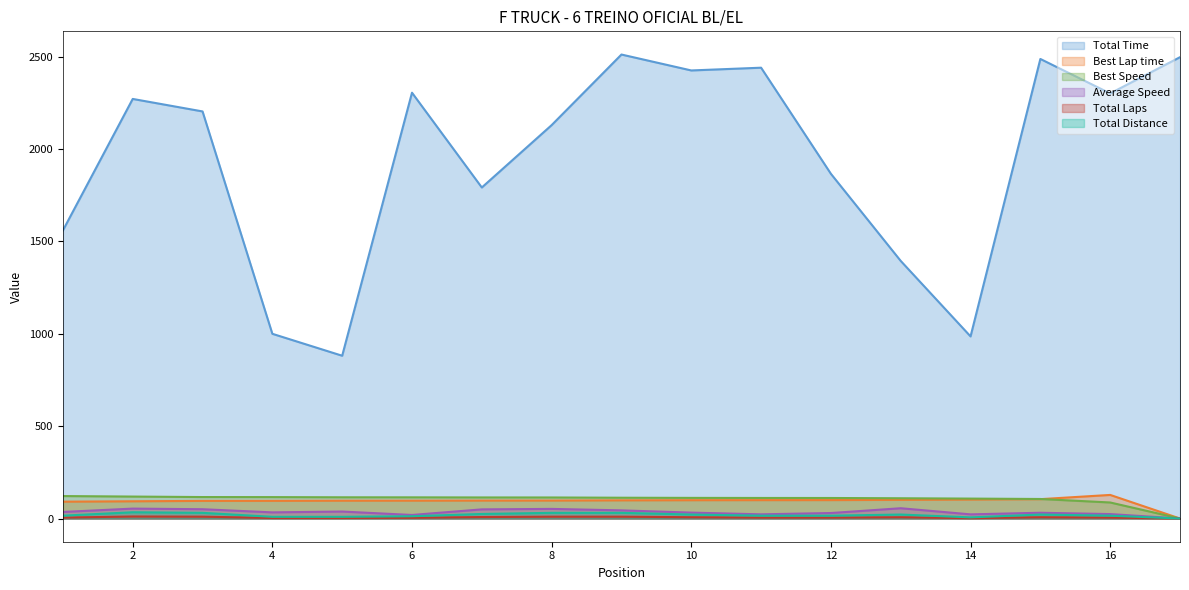

How many values in Best Lap time are above zero?

16